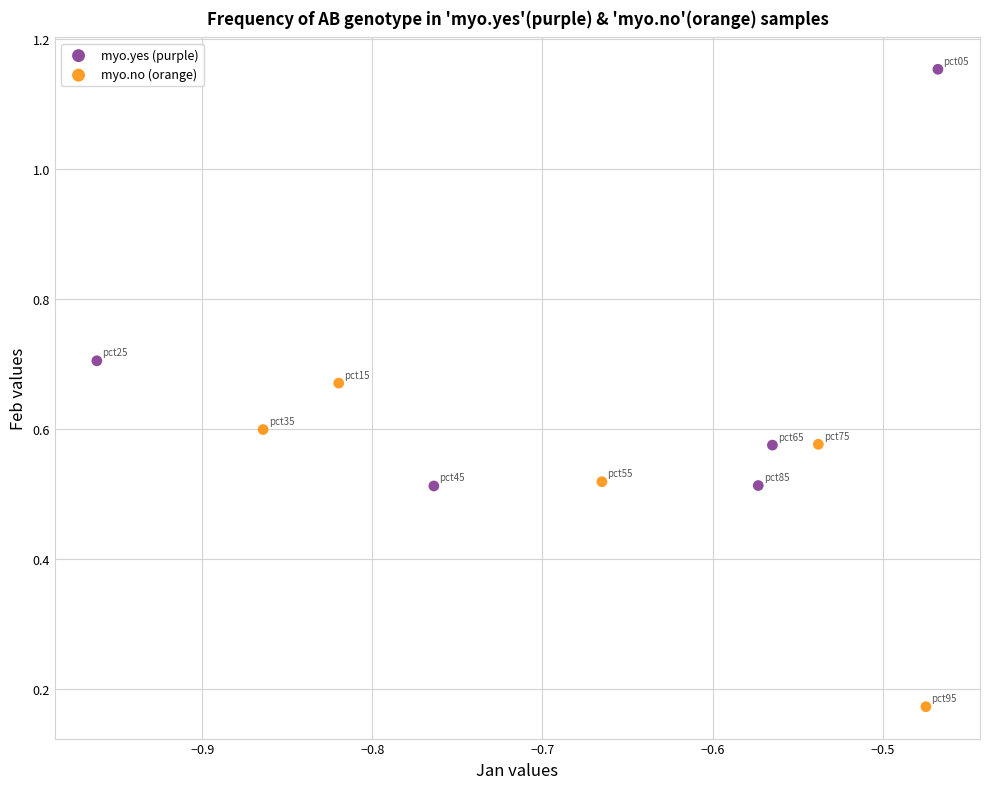

Which series contains the highest Y value?

myo.yes (purple)